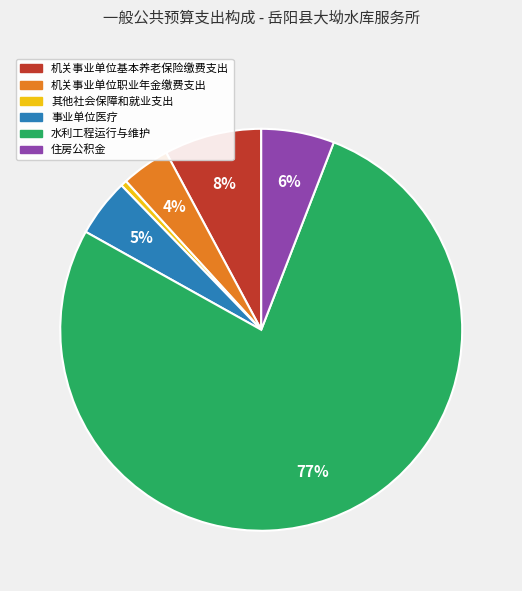

Count the number of slices in the pie.

6